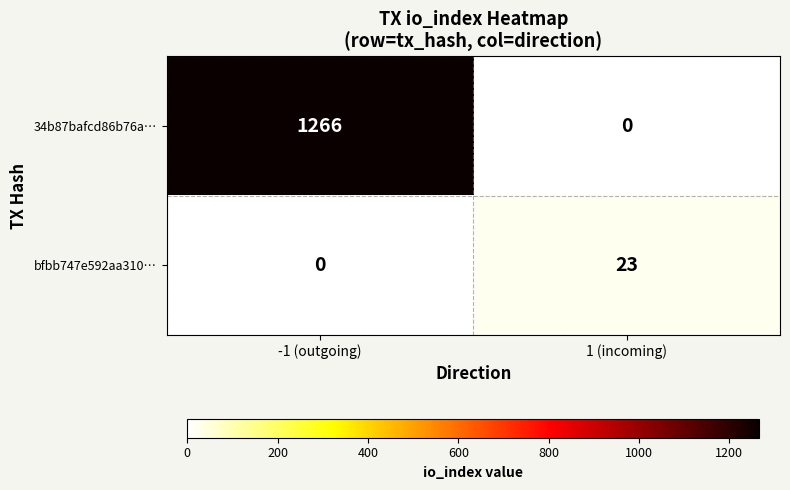

What is the spread (max minus min) of values at -1 (outgoing)?

1266